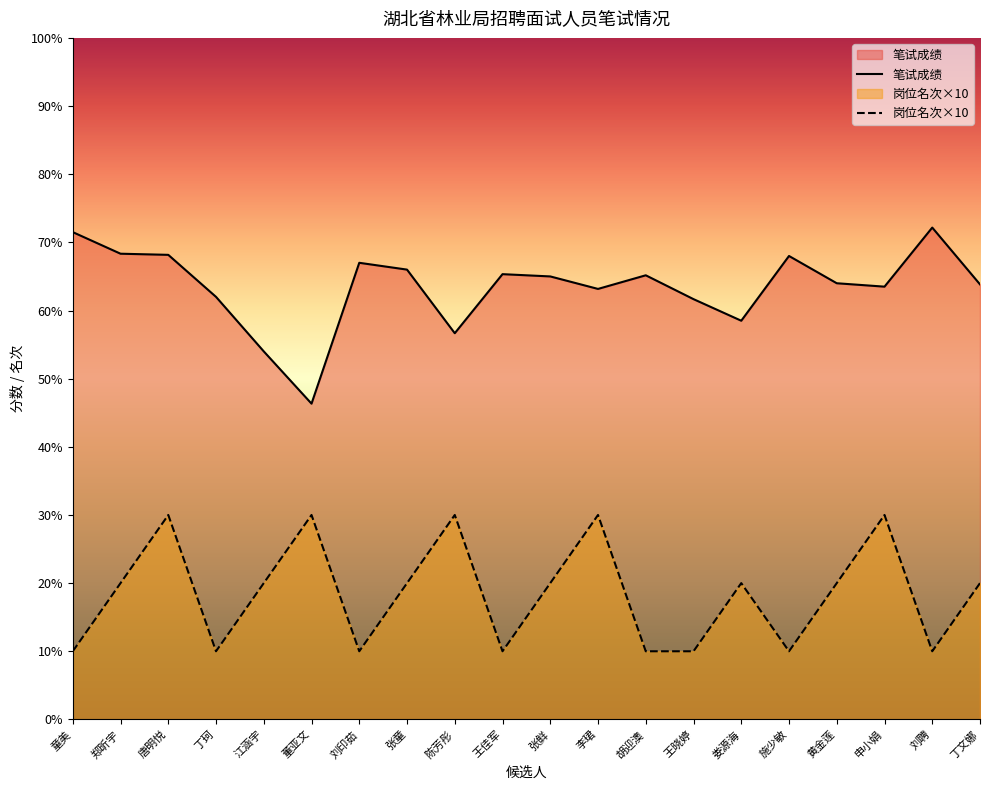

Which series changed the most between 丁珂 and 李珺?

岗位名次×10